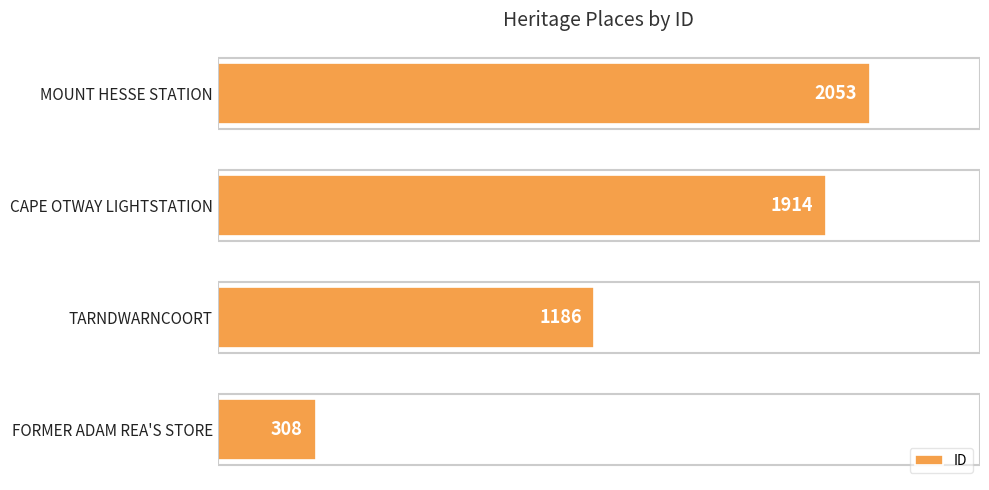

List the labels in order of value, largest first.

MOUNT HESSE STATION, CAPE OTWAY LIGHTSTATION, TARNDWARNCOORT, FORMER ADAM REA'S STORE